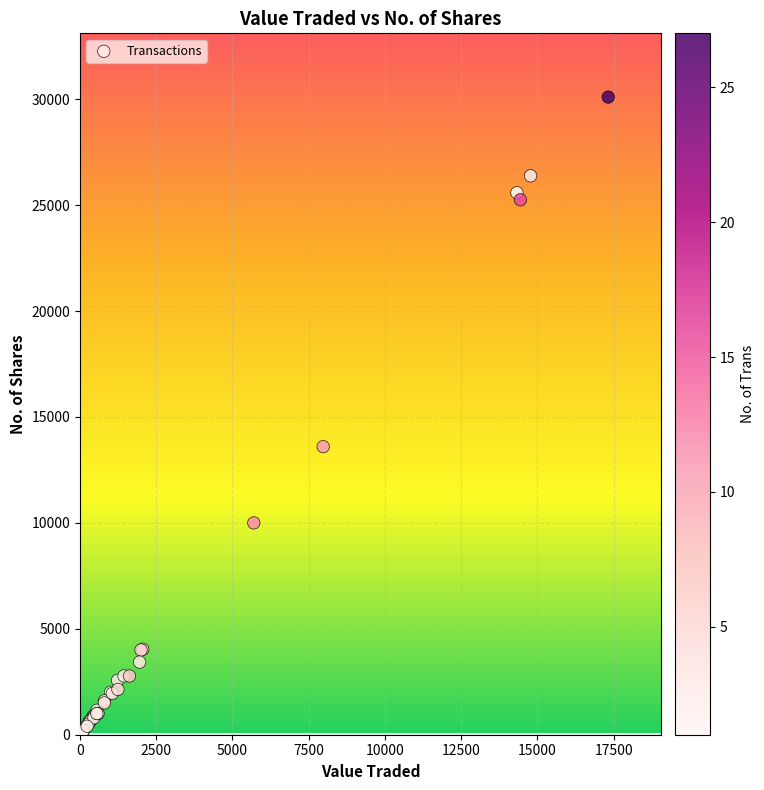

What Y value in the scatter plot is closest to 15100?

13600